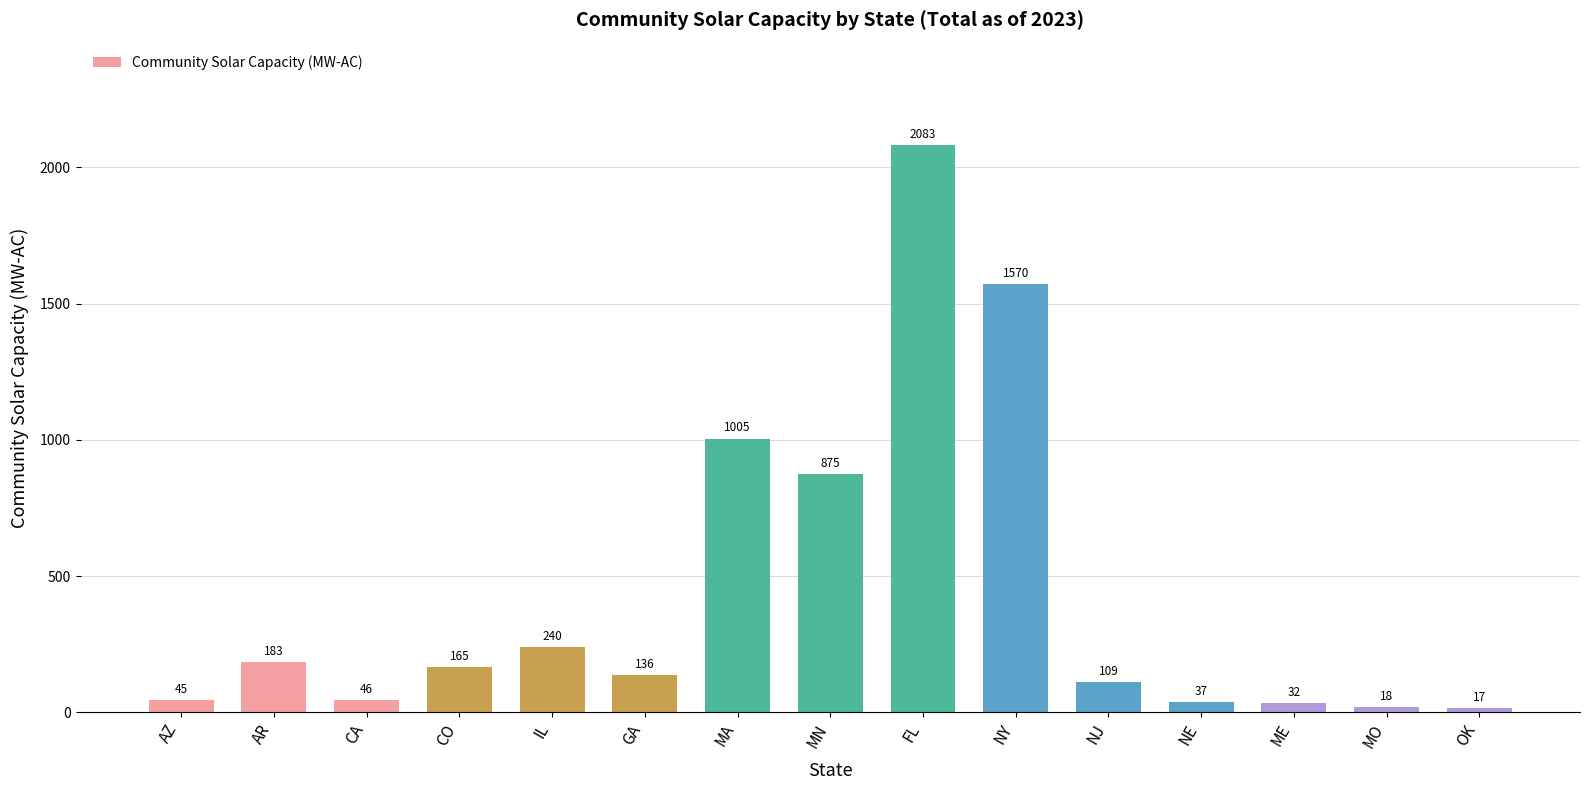

What is the label of the 12th bar from the left?

NE